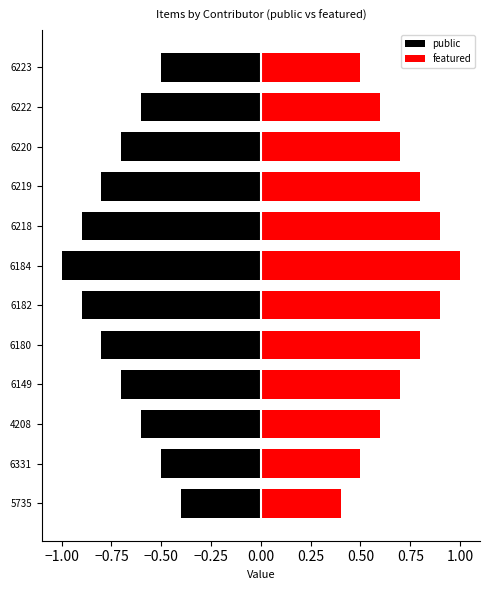

What are all the series names shown in the legend?

public, featured